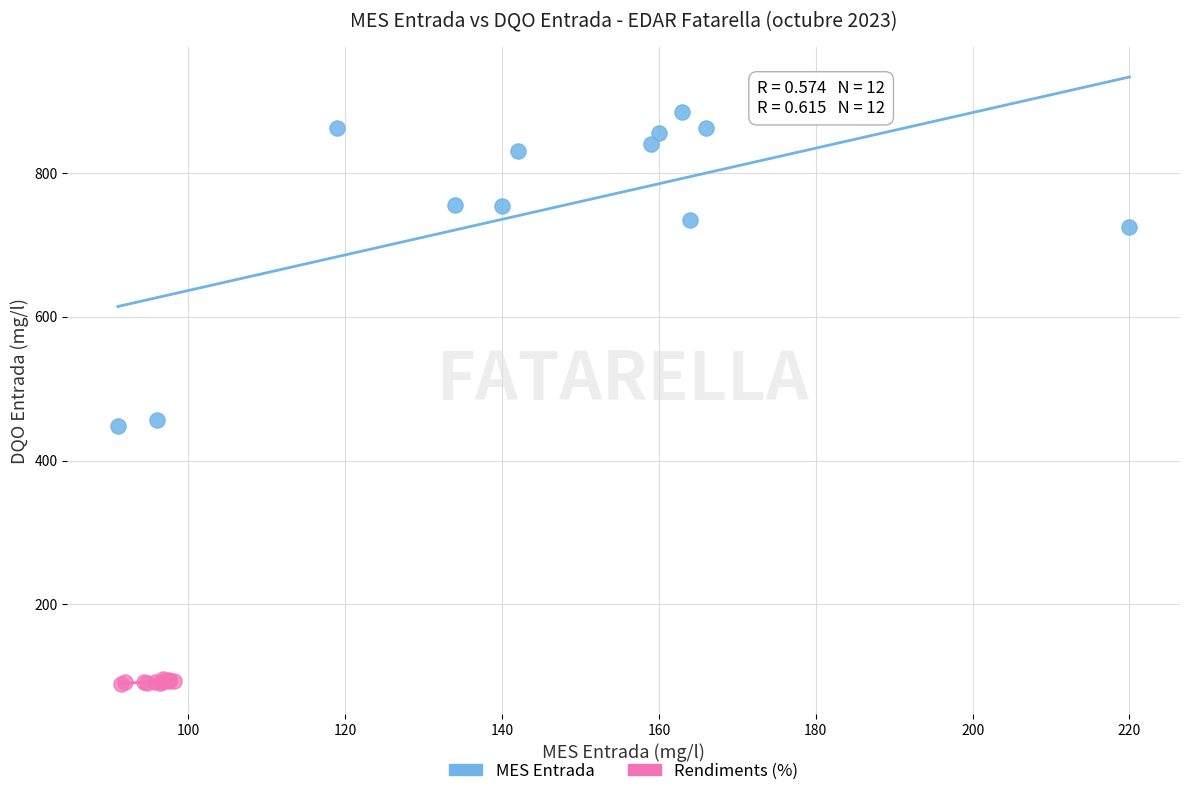

Which series contains the lowest Y value?

Rendiments (%)